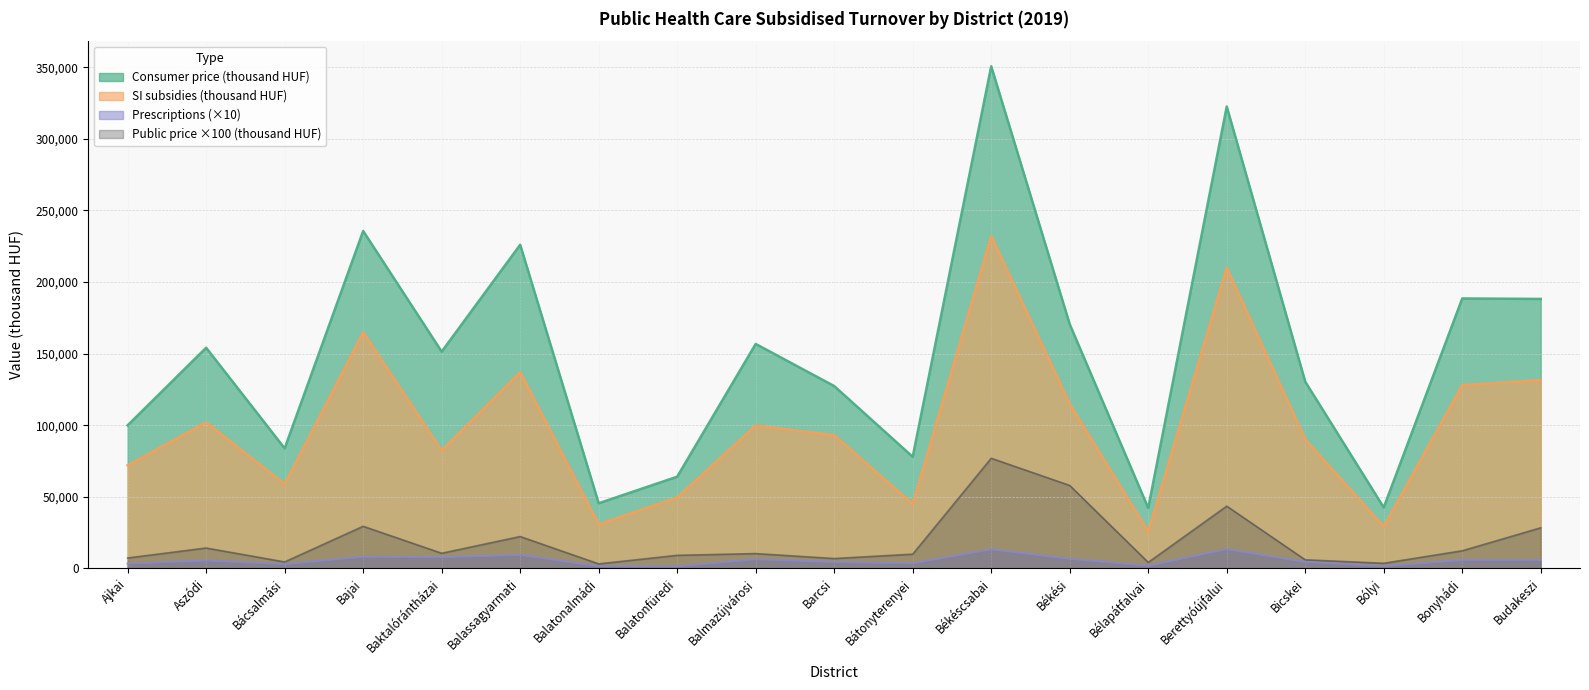

At which category does SI subsidies (thousand HUF) reach its first local valley?

Bácsalmási